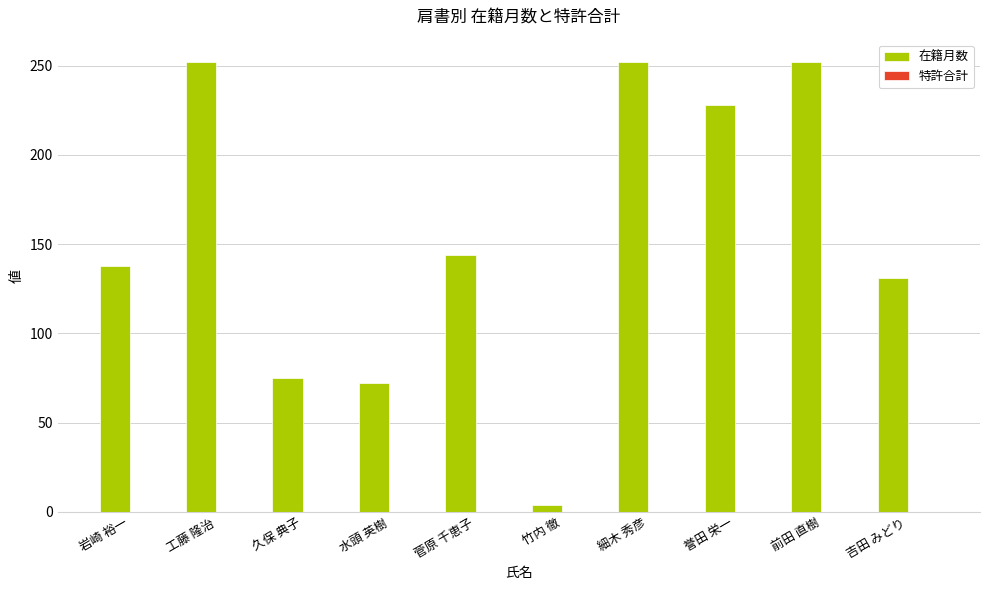

What position from the right is 水頭 英樹?

7